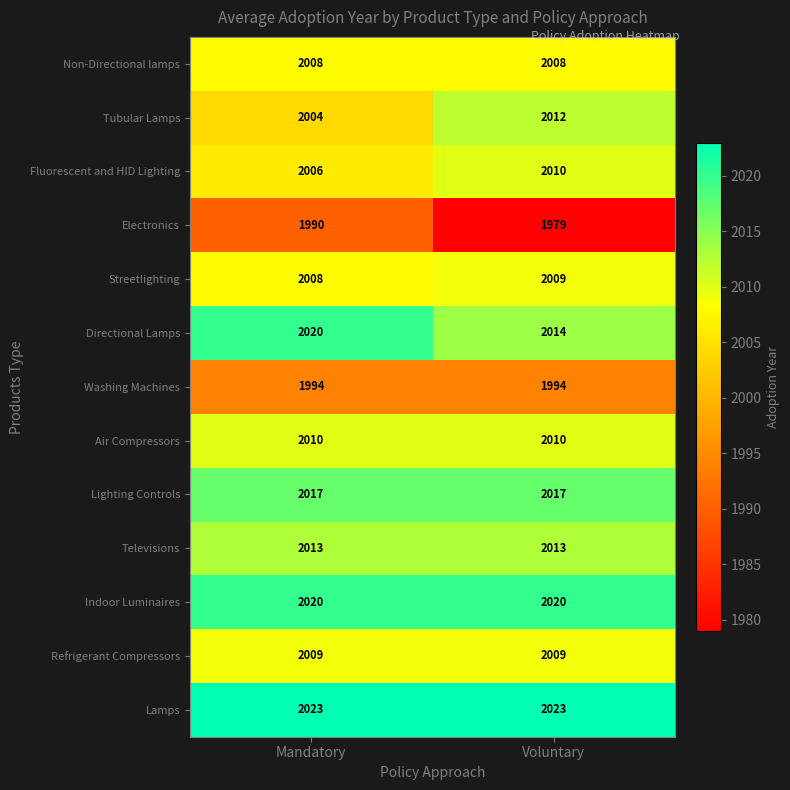

Reading left to right, extract all data points from this chart.

Non-Directional lamps: 2008	2008
Tubular Lamps: 2004	2012
Fluorescent and HID Lighting: 2006	2010
Electronics: 1990	1979
Streetlighting: 2008	2009
Directional Lamps: 2020	2014
Washing Machines: 1994	1994
Air Compressors: 2010	2010
Lighting Controls: 2017	2017
Televisions: 2013	2013
Indoor Luminaires: 2020	2020
Refrigerant Compressors: 2009	2009
Lamps: 2023	2023